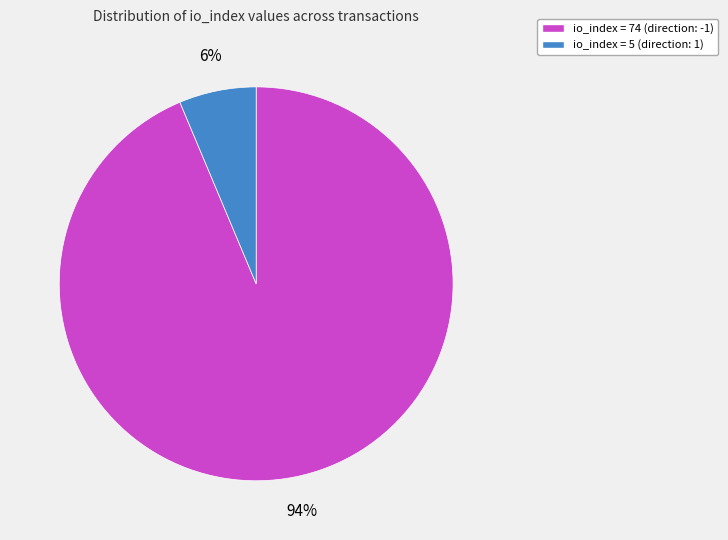

Do io_index = 74 (direction: -1) and io_index = 5 (direction: 1) together represent more than half of the pie?

Yes